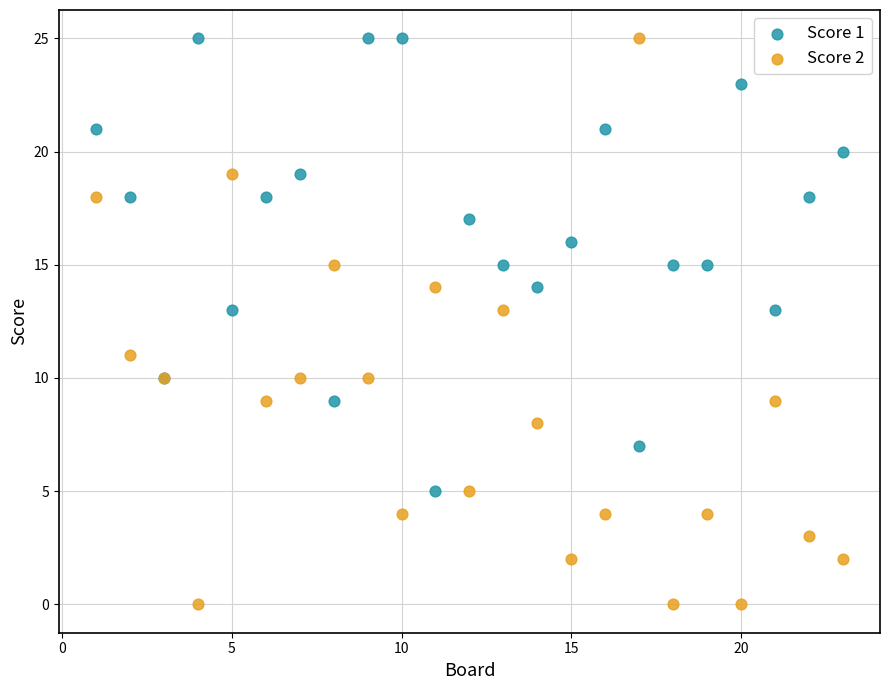

What is the X range (max minus min) for the scatter plot?

22